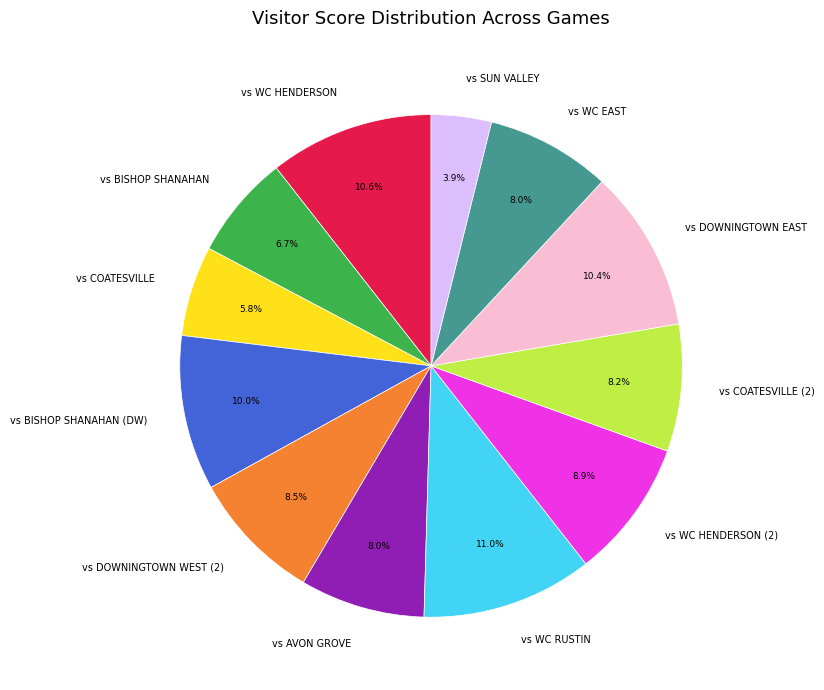

Which category has the smallest portion of the pie?

vs SUN VALLEY